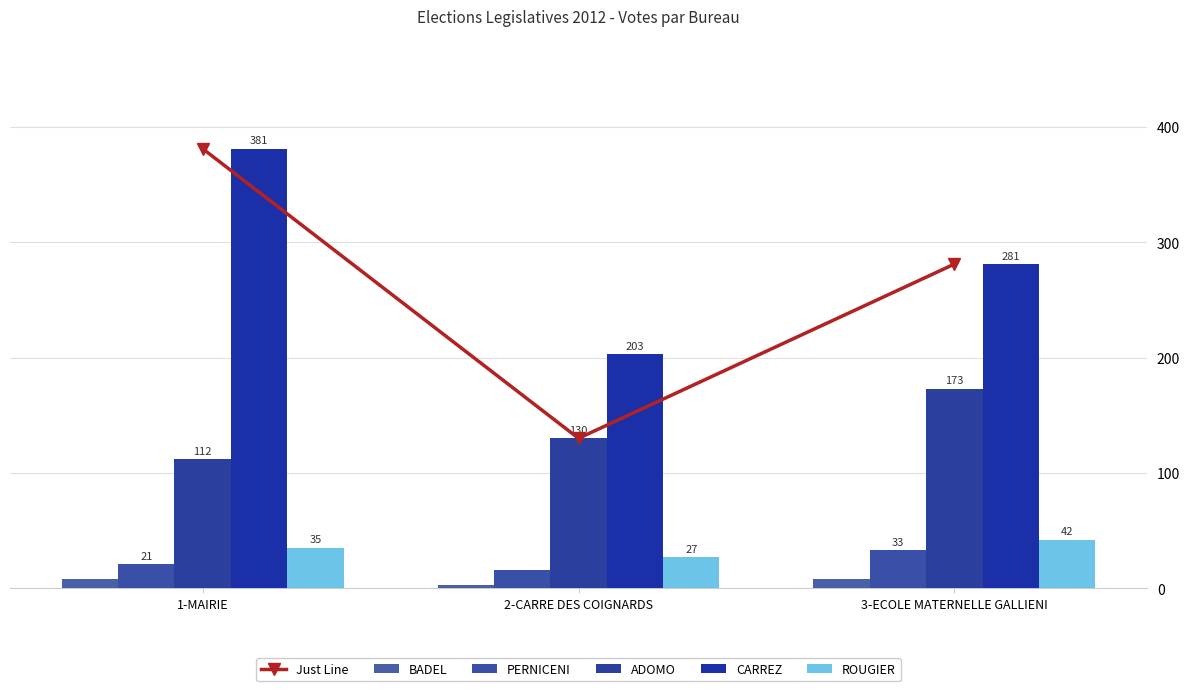

True or false: BADEL has a value of 3 at 2-CARRE DES COIGNARDS.

True